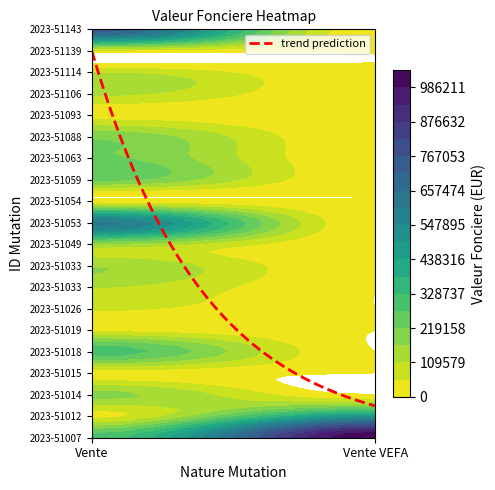

What is the sum of all Vente en l'etat futur d'achevement values?

1520000